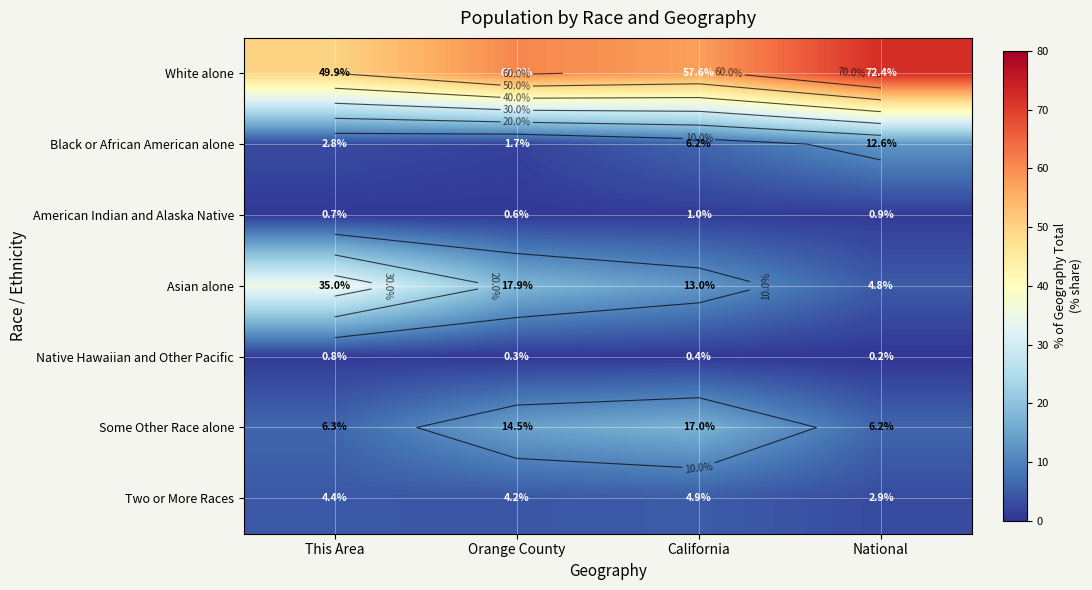

At which category does the chart reach its minimum across all series?

National